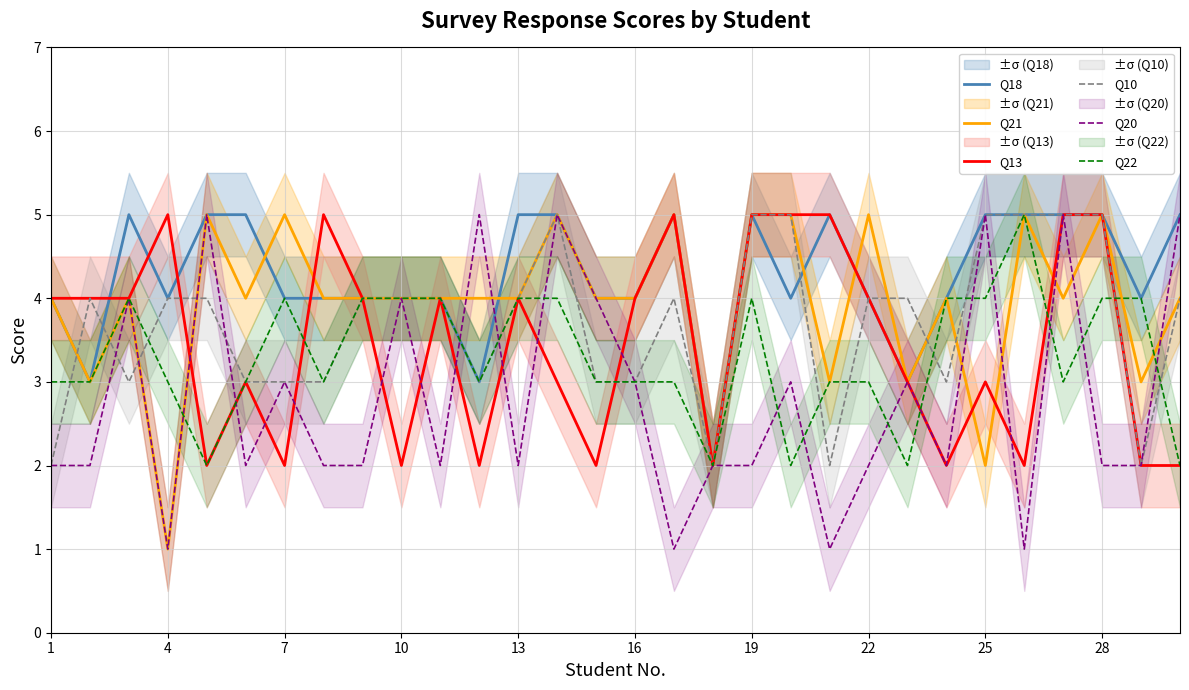

What is the average value of the Q20 series?

3